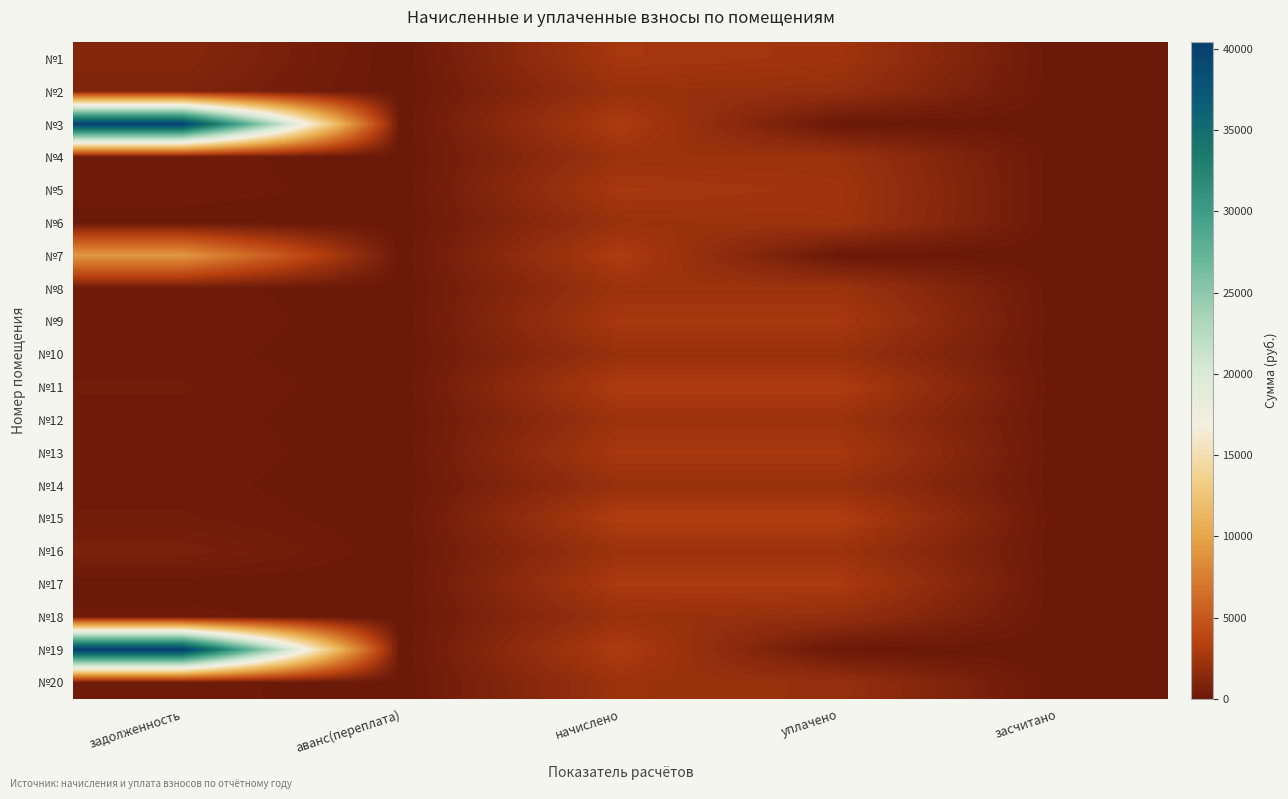

How many data points does each series have?

5